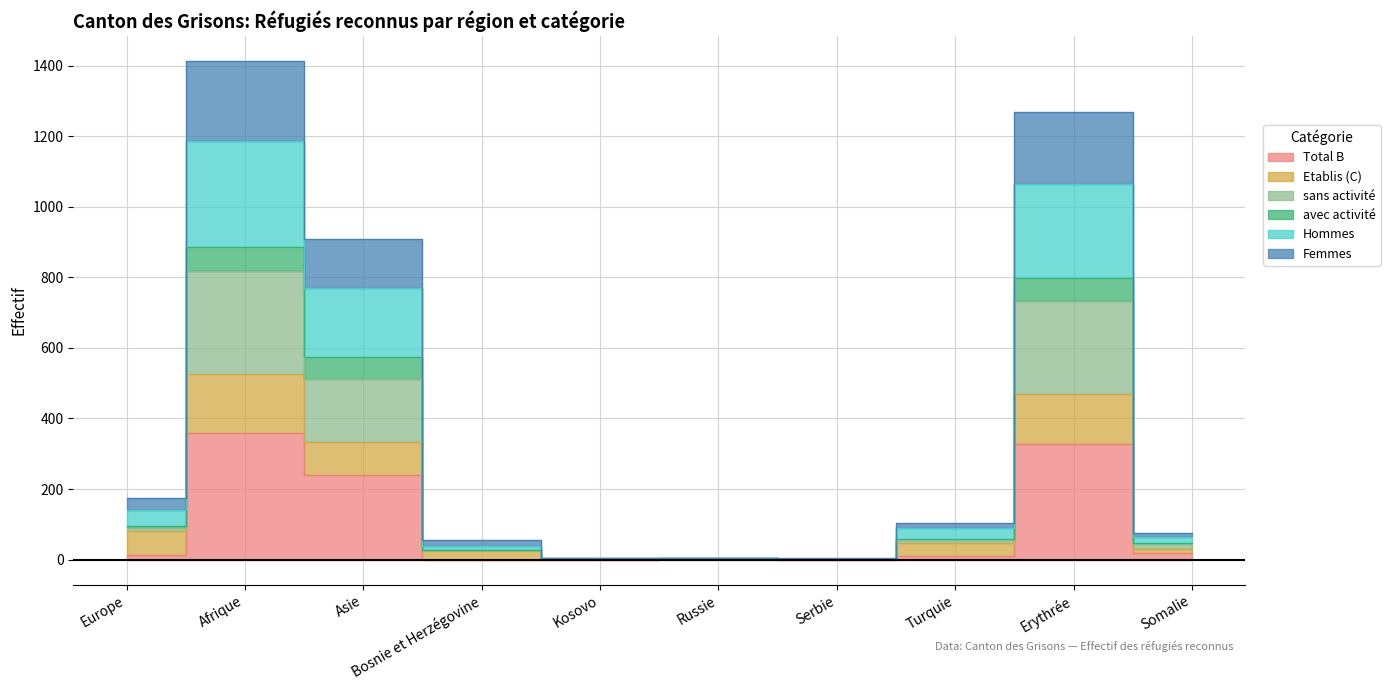

What is the difference between the maximum and minimum values in the Total B series?

359